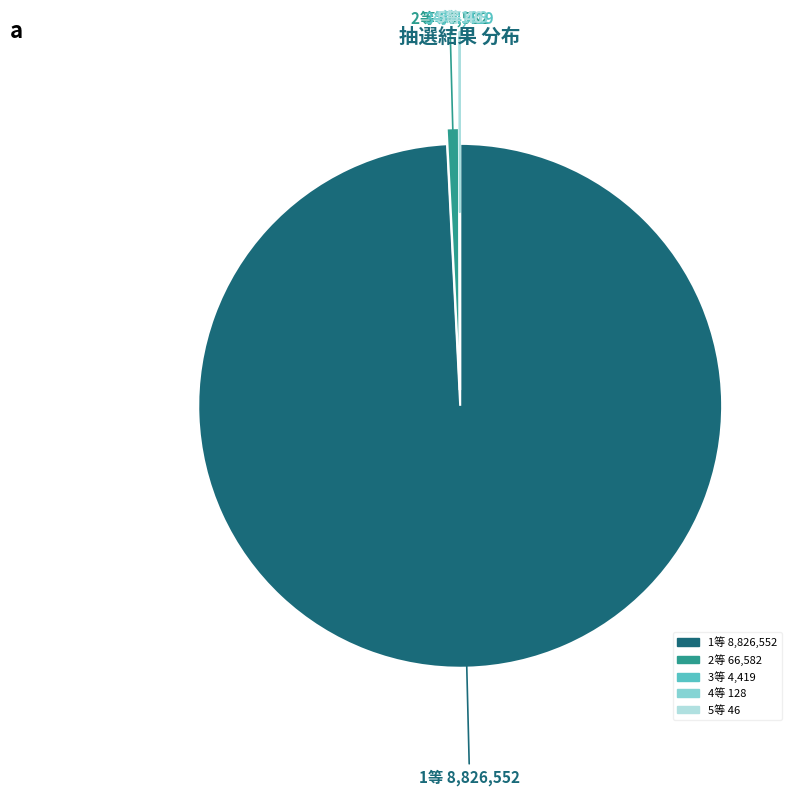

What is the ratio of the value at 1等 to the value at 2等?

132.6